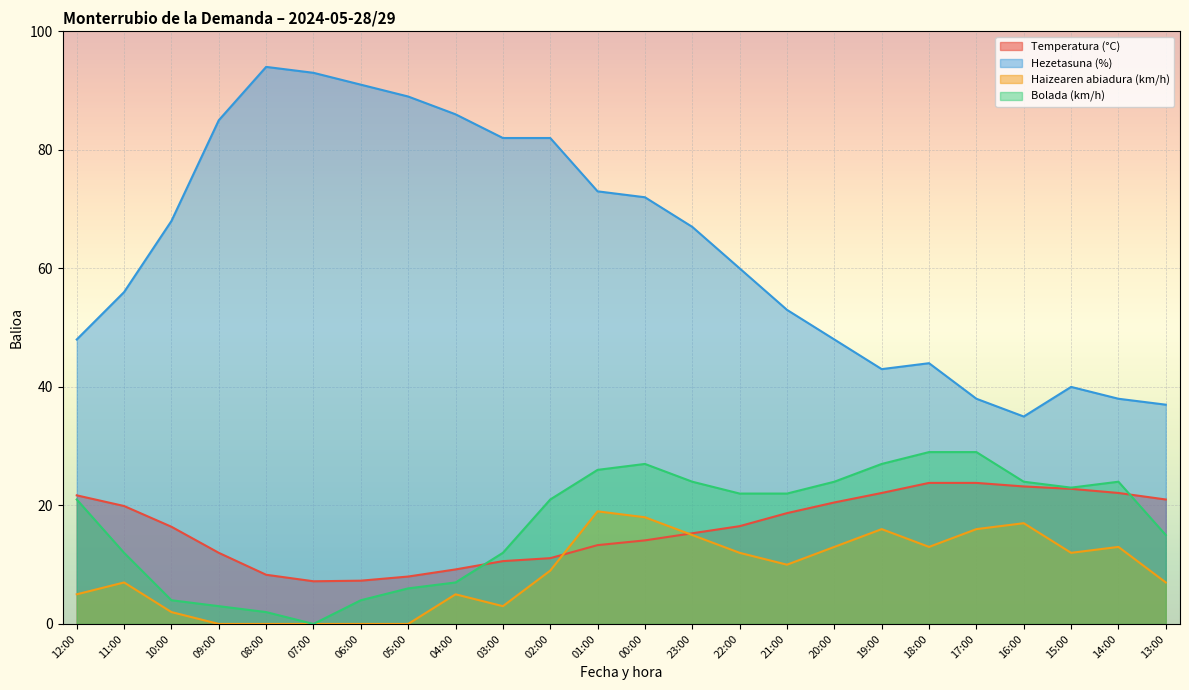

What is the value of the Haizearen abiadura (km/h) point at the 10th from the left?

3.0